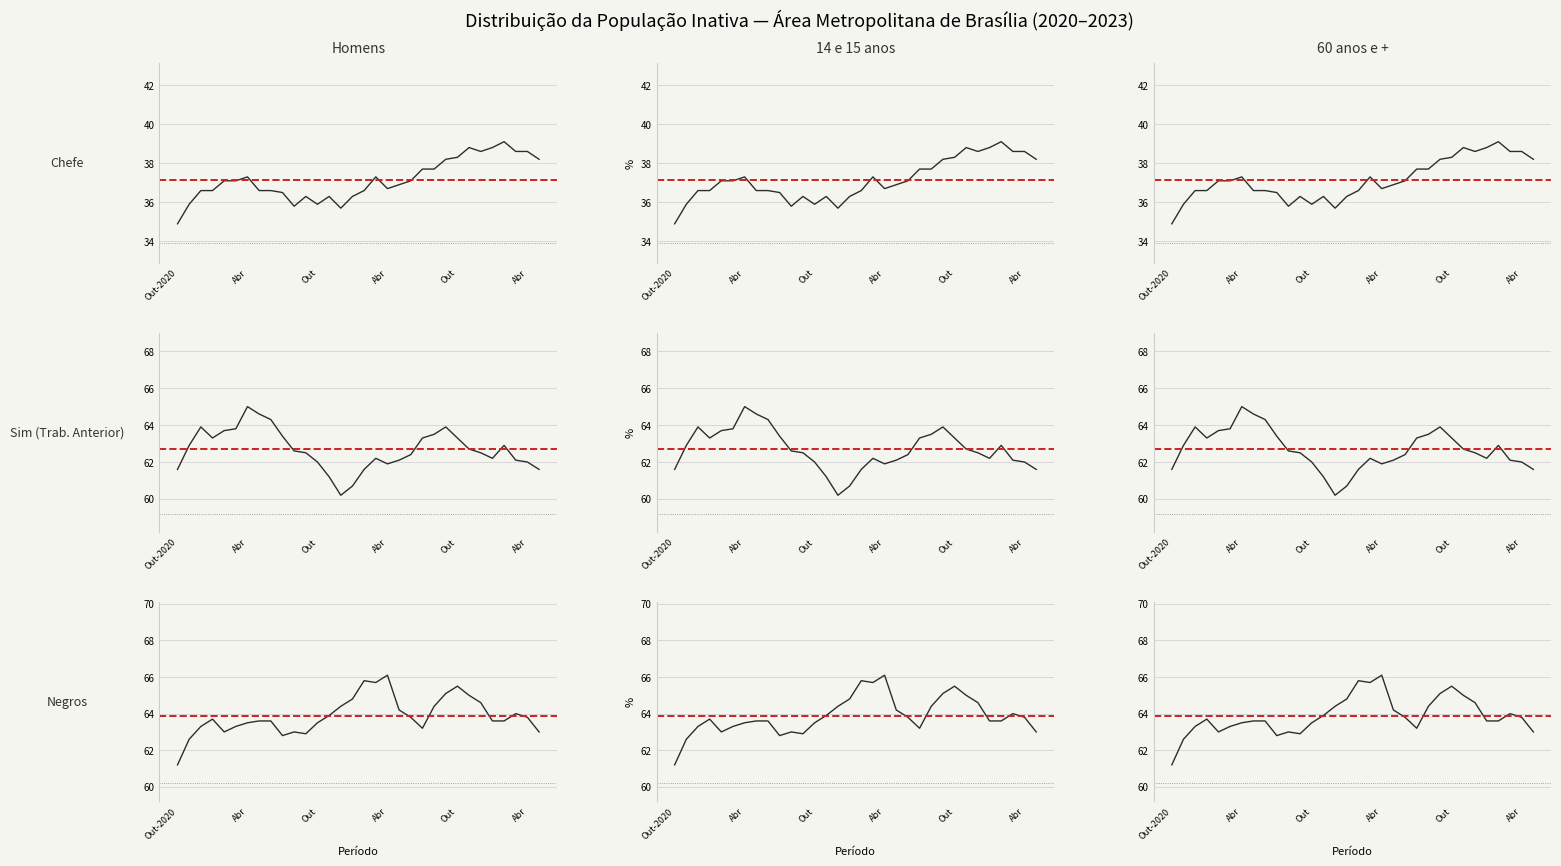

What is the average value of the Chefe series?

37.1